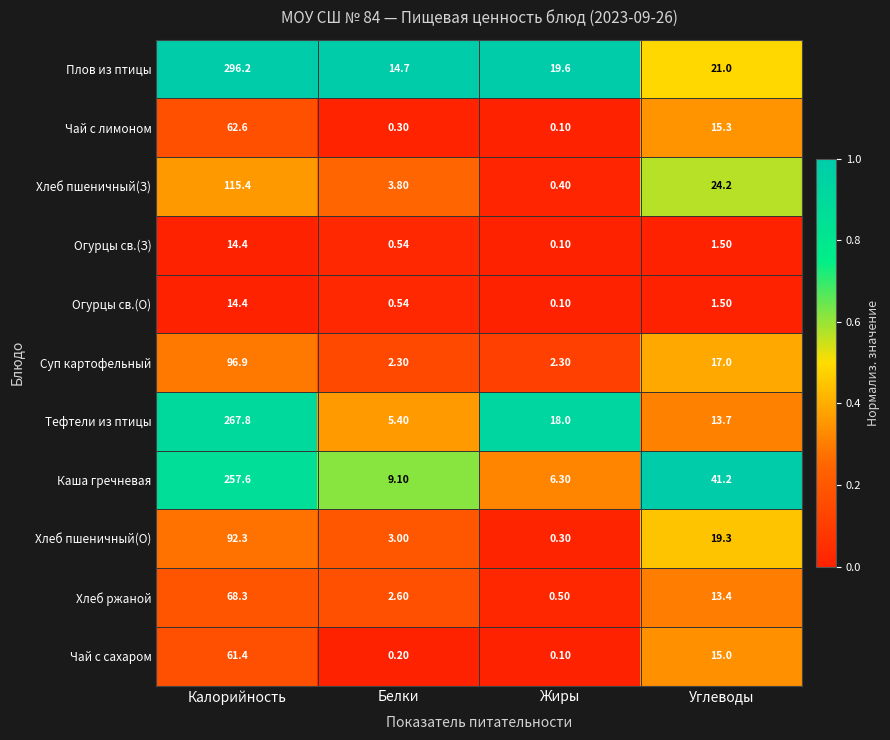

At which category is the sum across all series the highest?

Калорийность